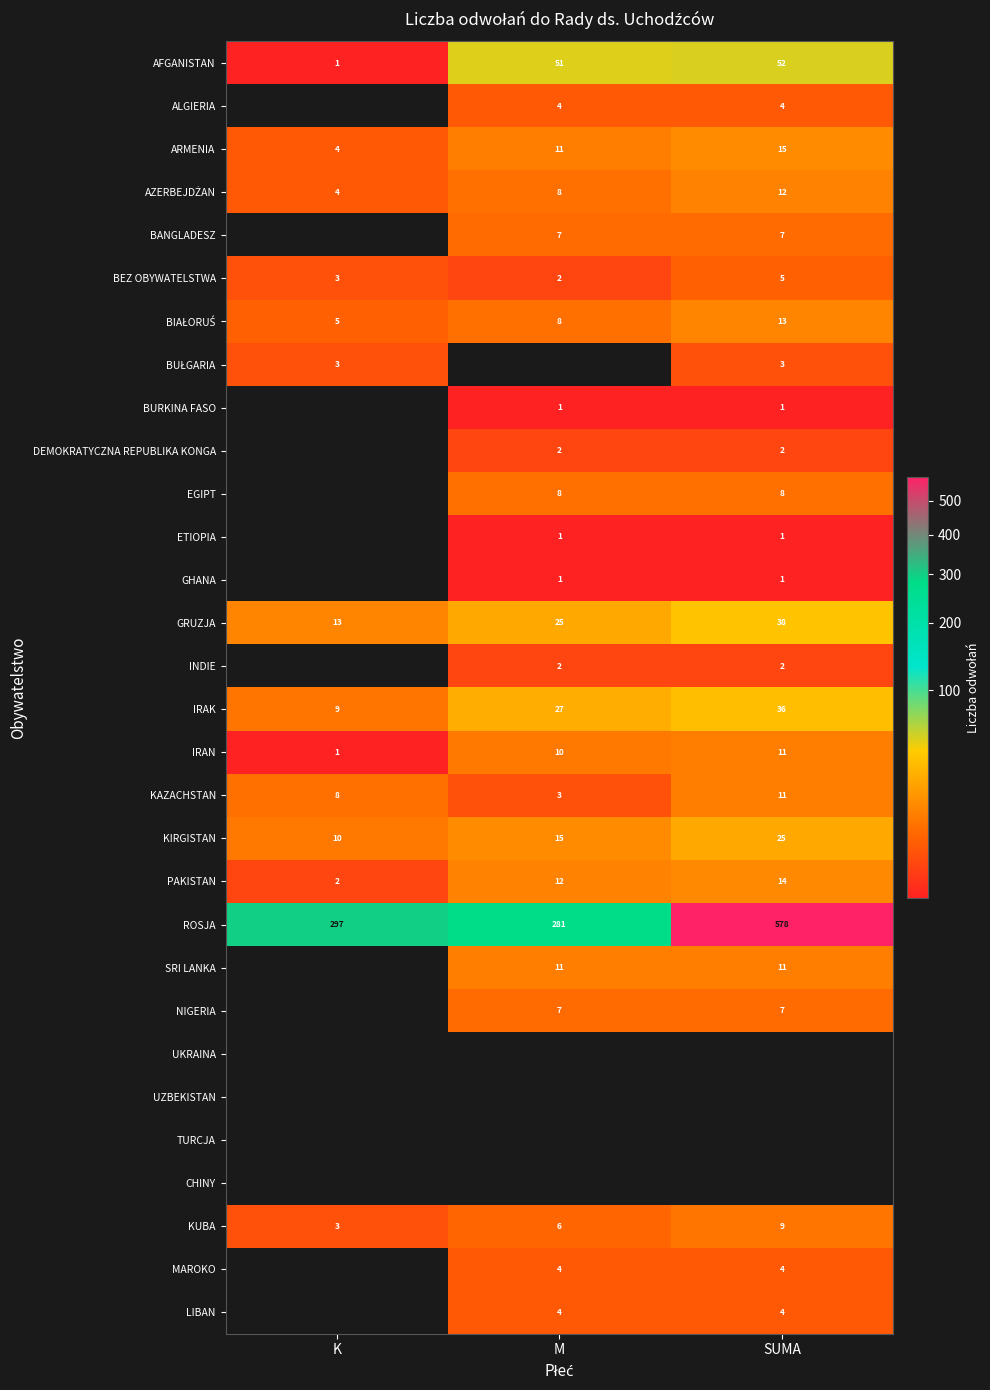

What value does the GRUZJA series have at SUMA, to the nearest 5?

40